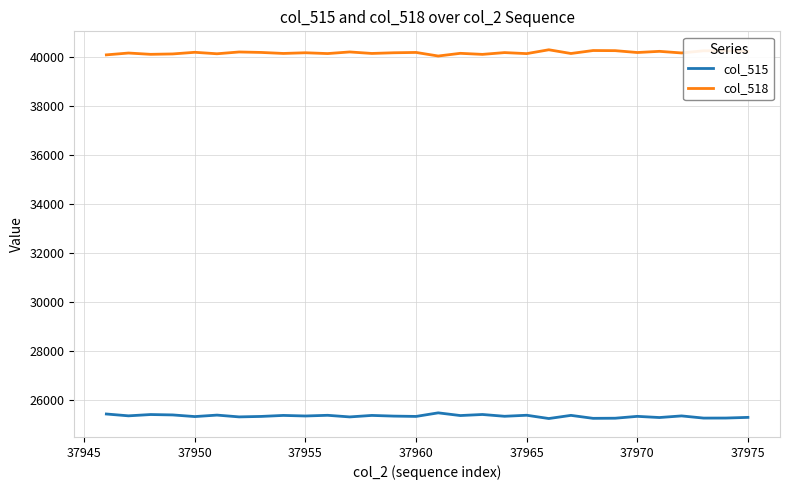

True or false: col_518 and col_515 intersect in this chart.

False